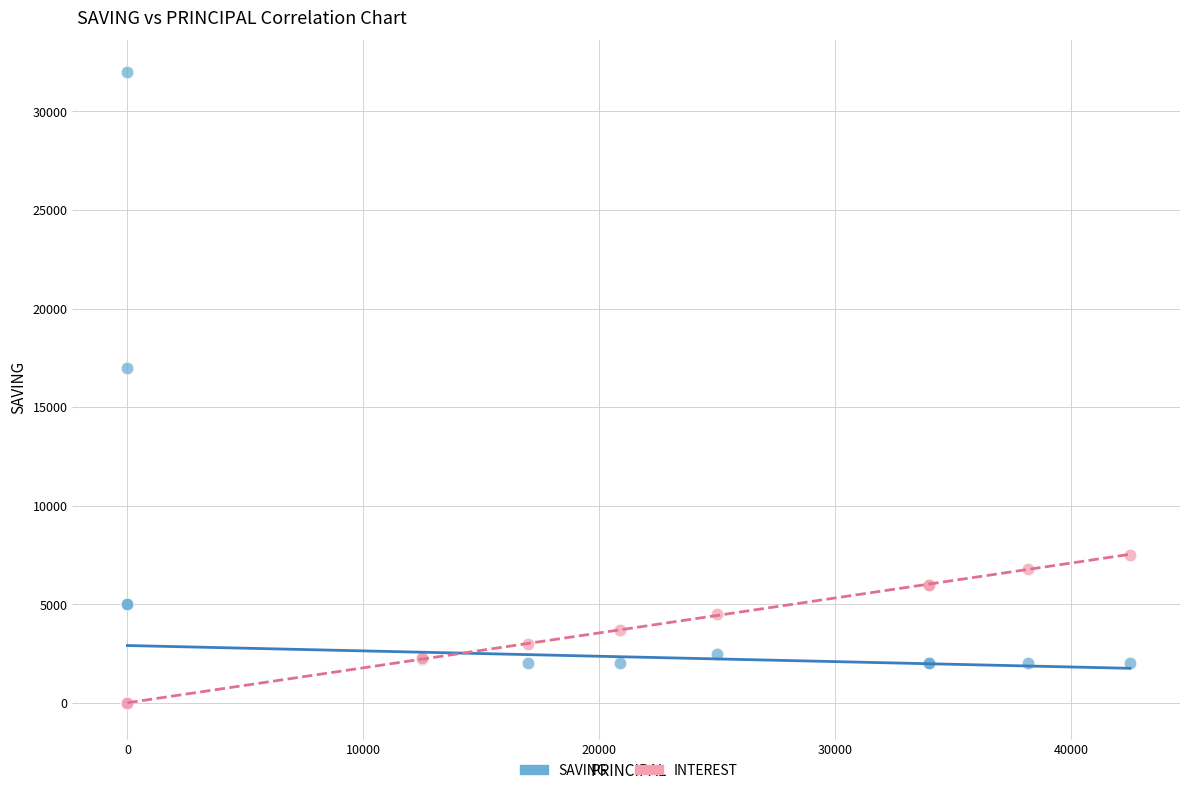

In the SAVING series, what Y value is closest to 16000?

17000